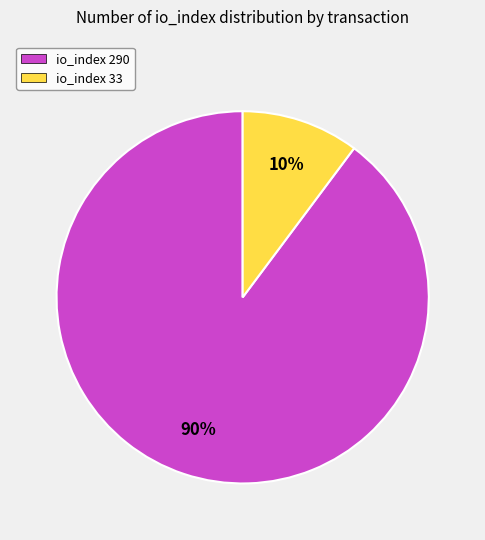

Count the number of slices in the pie.

2